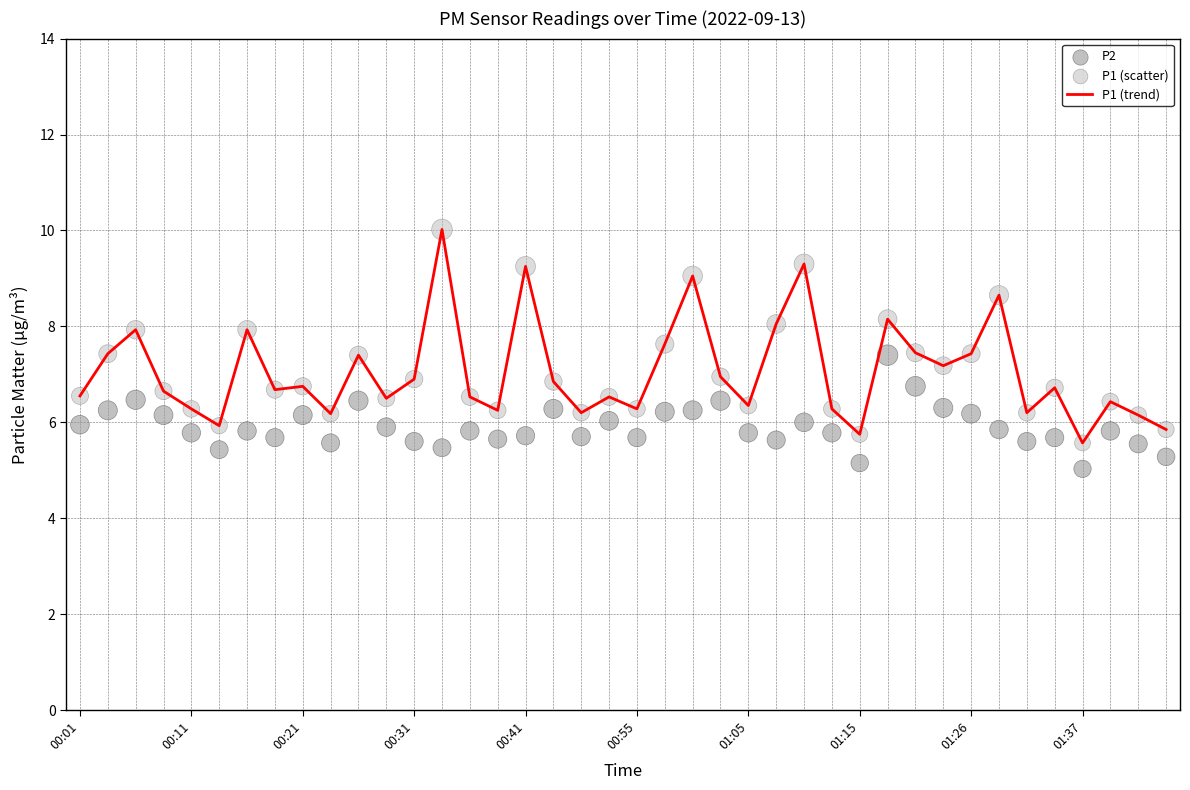

Which series has the widest spread of Y values?

P1 (trend)